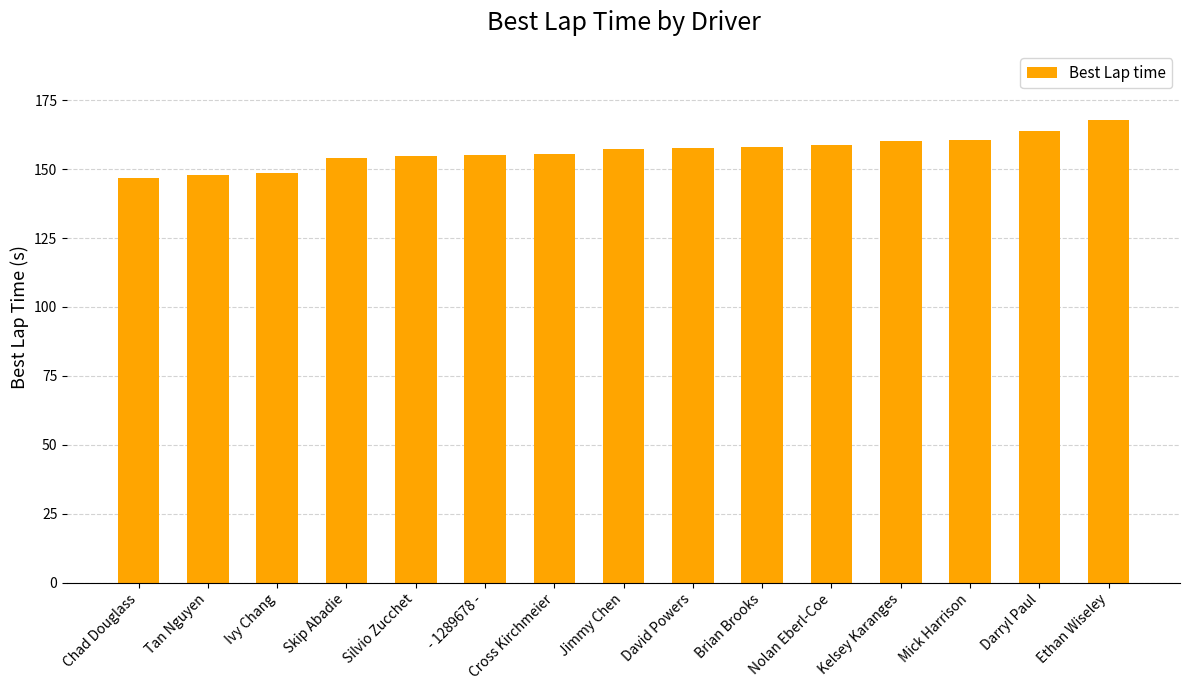

What is the change in value from Tan Nguyen to David Powers?

+9.8